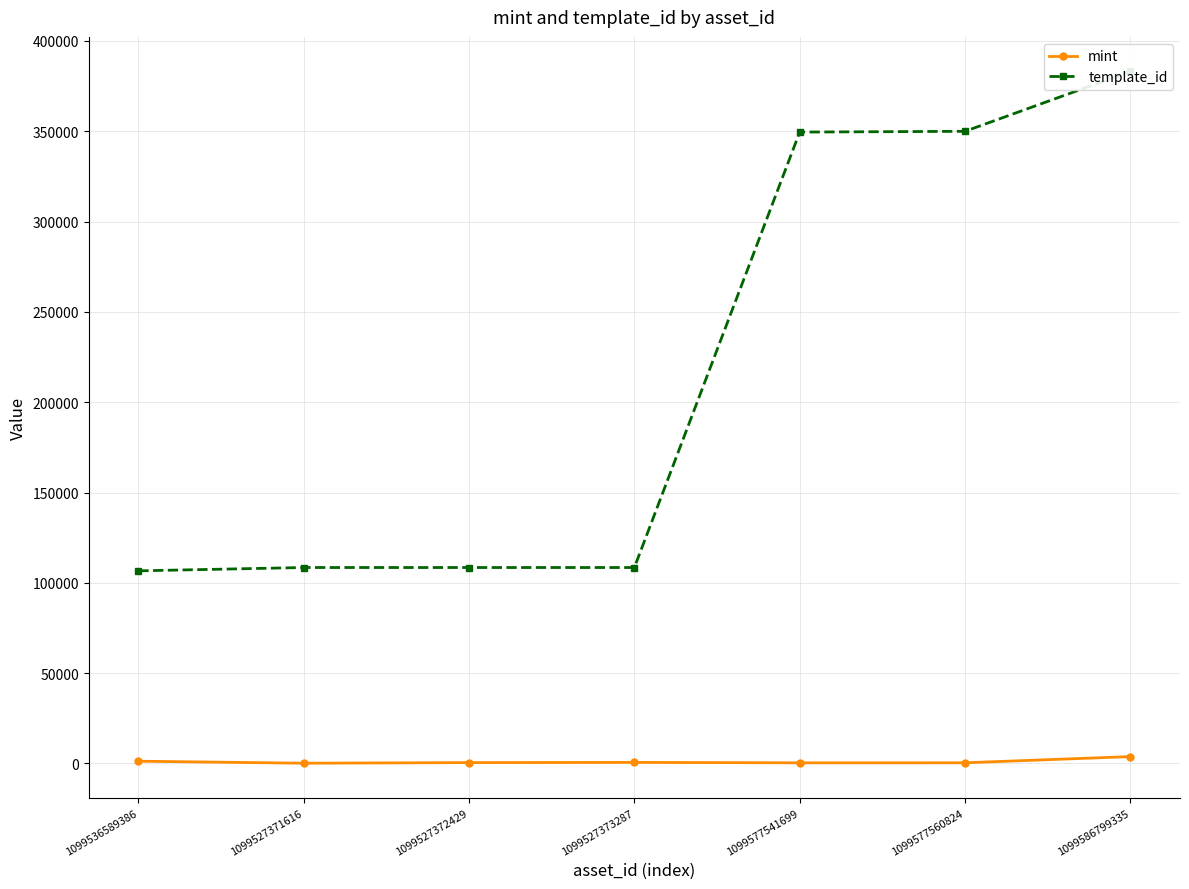

Reading left to right, what are all the values shown in this chart?

mint: 1099536589386=1269	1099527371616=149	1099527372429=492	1099527373287=609	1099577541699=368	1099577560824=388	1099586799335=3826
template_id: 1099536589386=106640	1099527371616=108484	1099527372429=108484	1099527373287=108484	1099577541699=349523	1099577560824=349951	1099586799335=383071